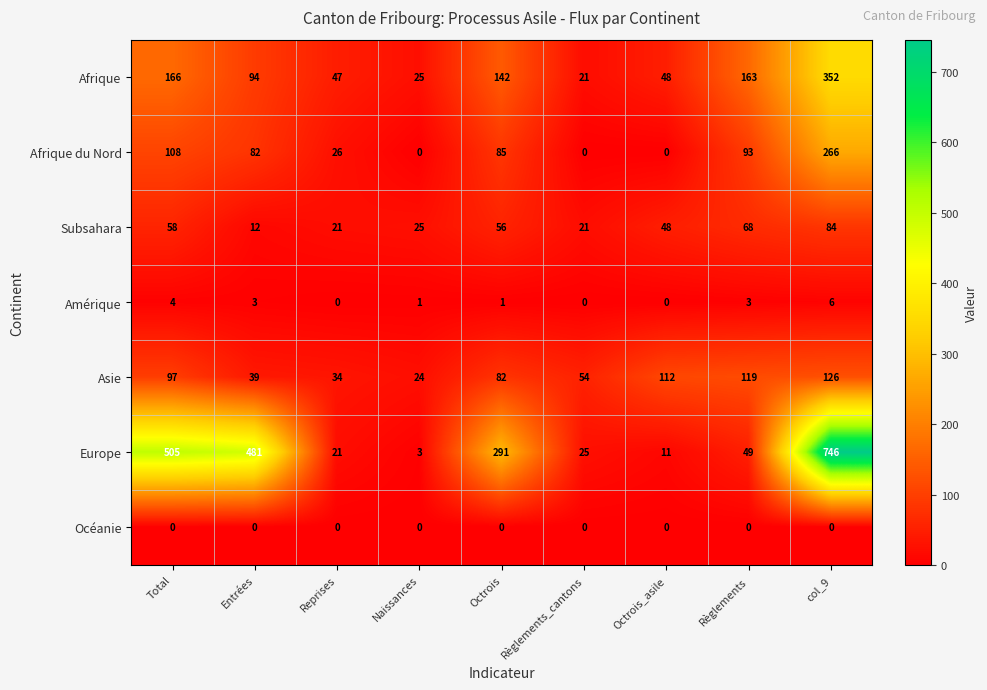

How many data points does each series have?

9